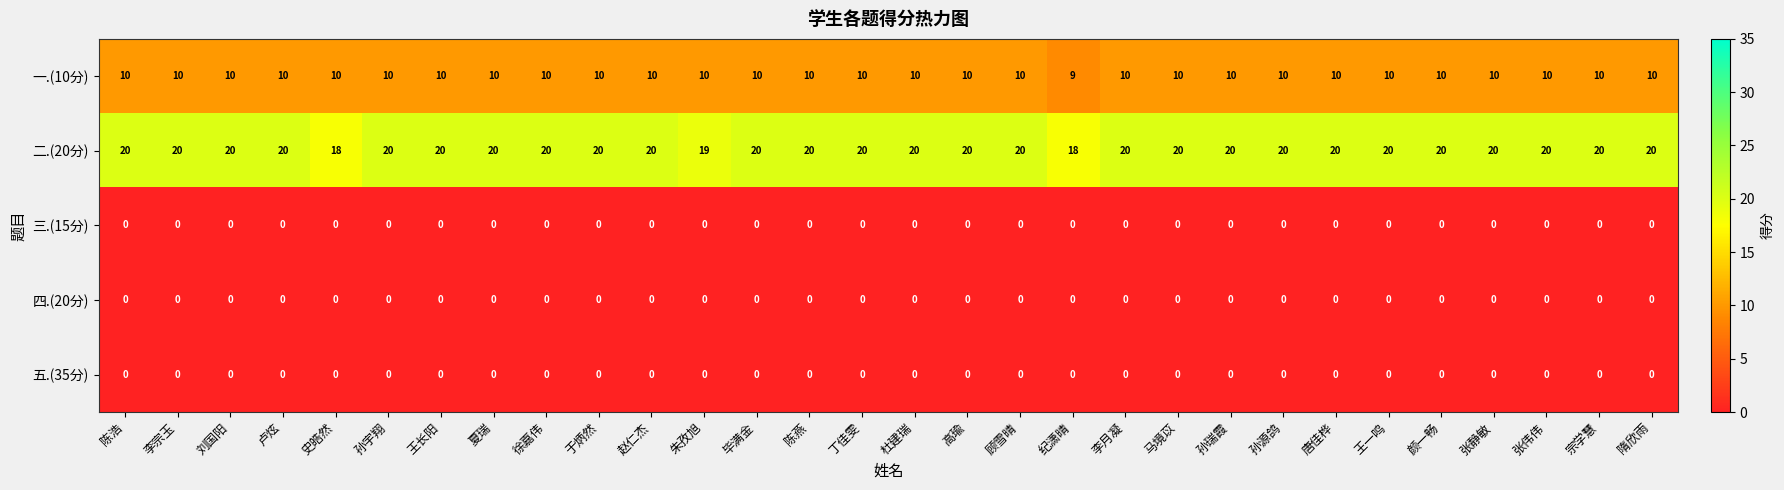

Is the value of 二.(20分) at 夏瑞 greater than the value of 五.(35分) at 颜一畅?

Yes